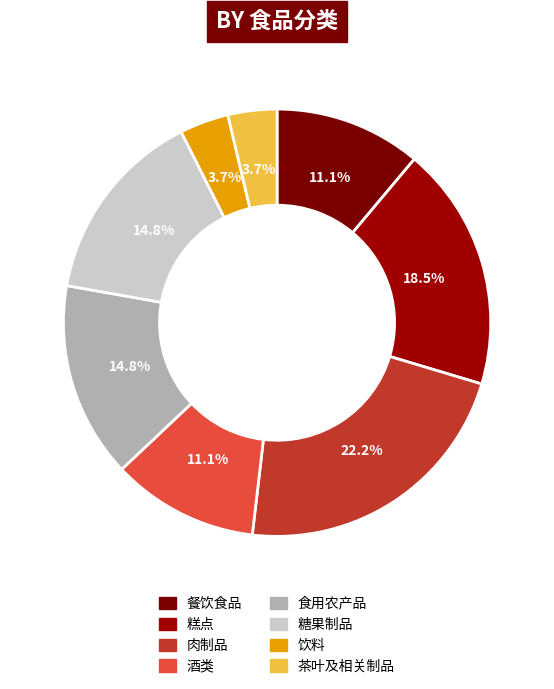

To the nearest percent, what is the difference between the largest and smallest slice percentages?

19%